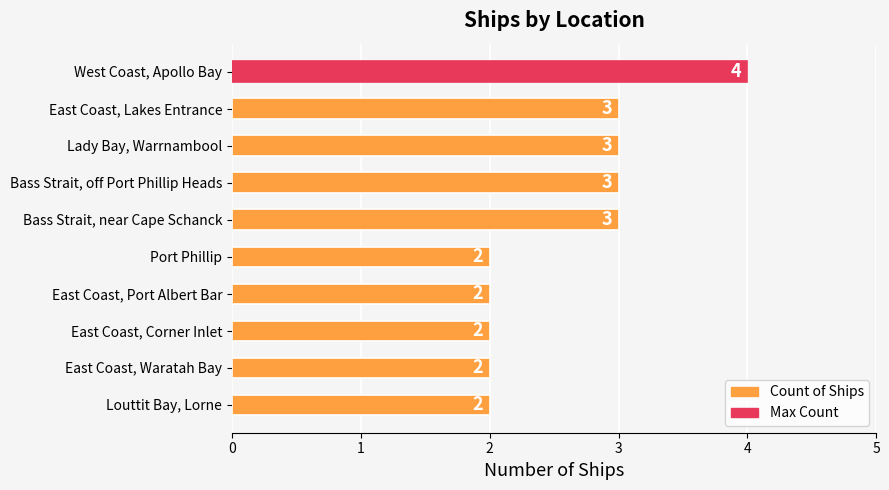

What is the greatest value displayed?

4